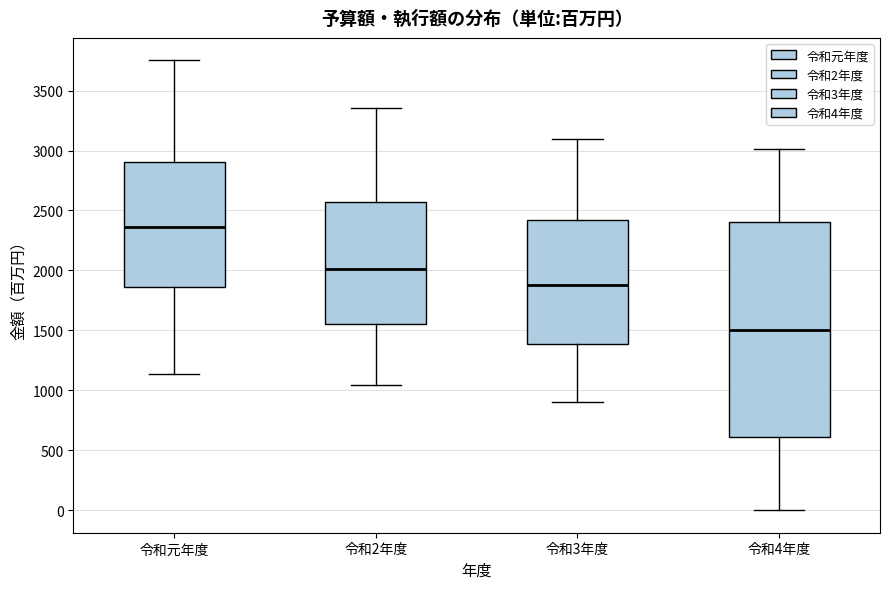

Reading left to right, transcribe this box plot: for each box, give where its median line is, the range the box spans, and where its two whiskers end, as read against the y-axis. The values are not printed on the chart, so give them approximately, as read against the axis.

令和元年度: median 2350, box 1850 to 2900, whiskers 1150 to 3750
令和2年度: median 2000, box 1550 to 2550, whiskers 1050 to 3350
令和3年度: median 1900, box 1400 to 2400, whiskers 900 to 3100
令和4年度: median 1500, box 600 to 2400, whiskers 0 to 3000